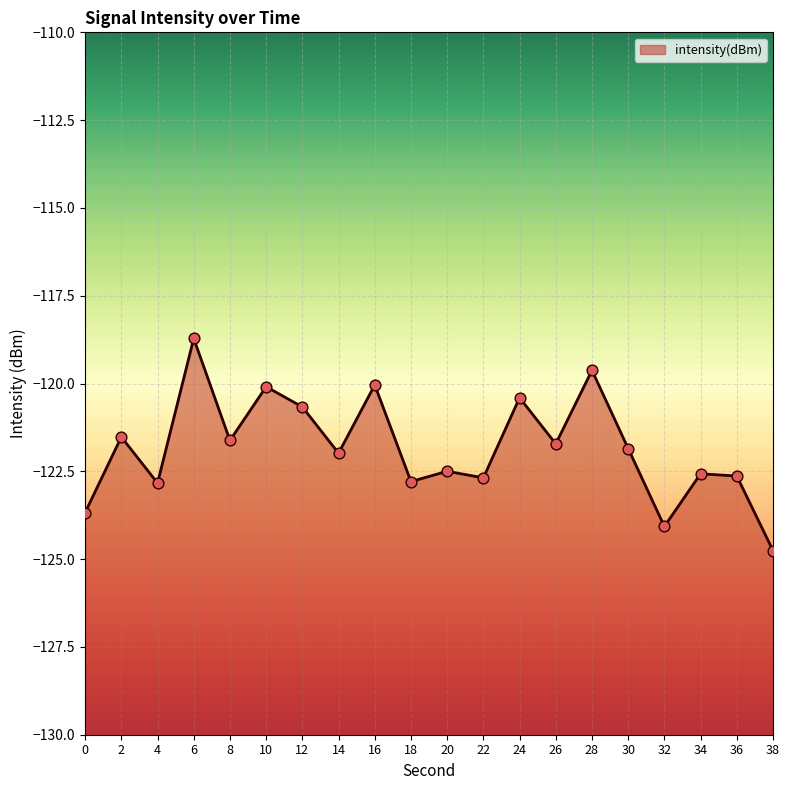

What is the change in value from 2 to 28?

+1.9